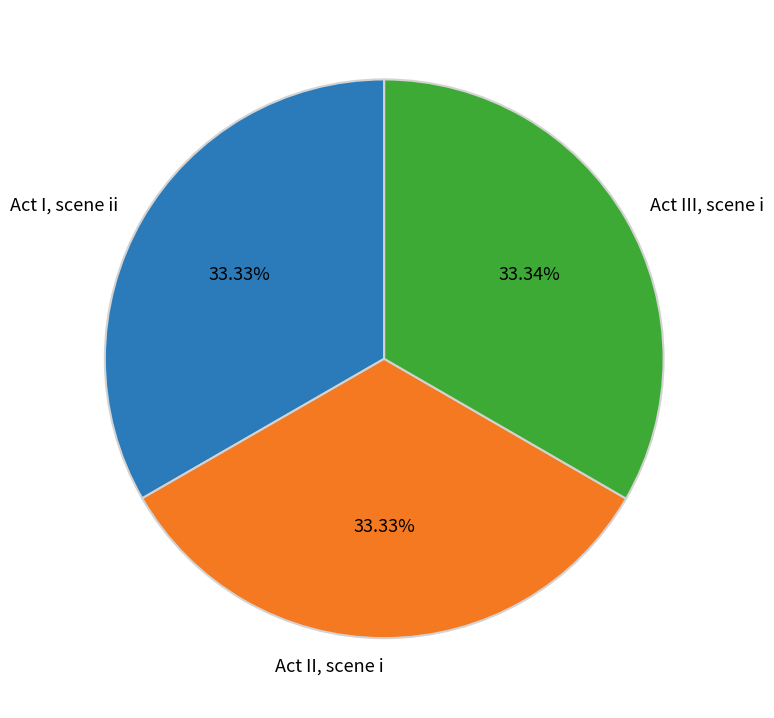

Does Act II, scene i represent more than half of the total?

No